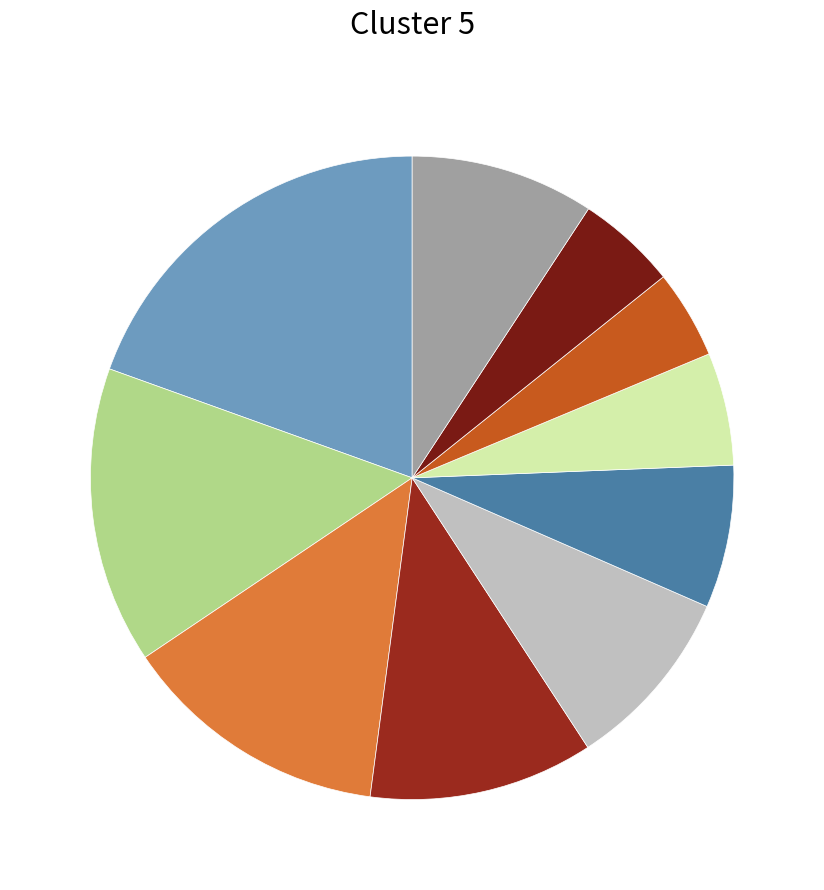

How many segments does this pie chart have?

10